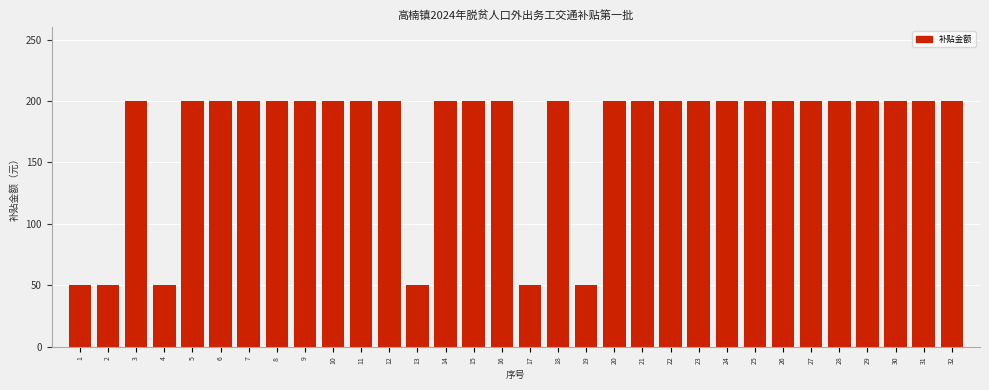

The value at 17 is 50. True or false?

True